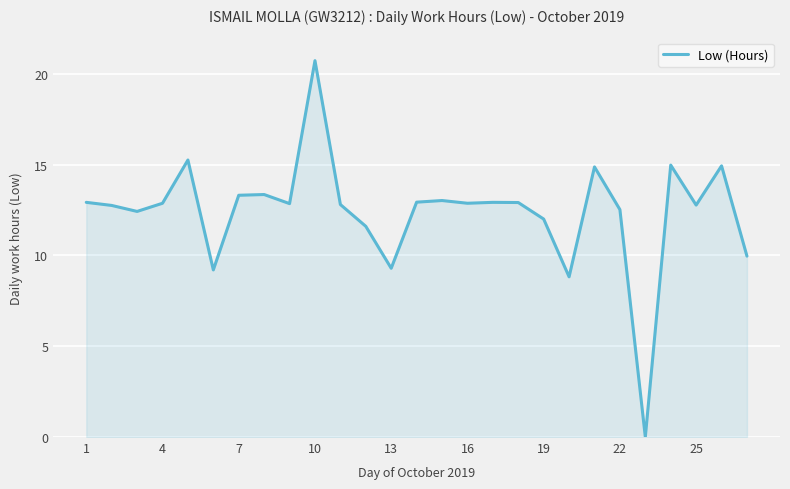

What is the difference between the maximum and minimum values?

20.7